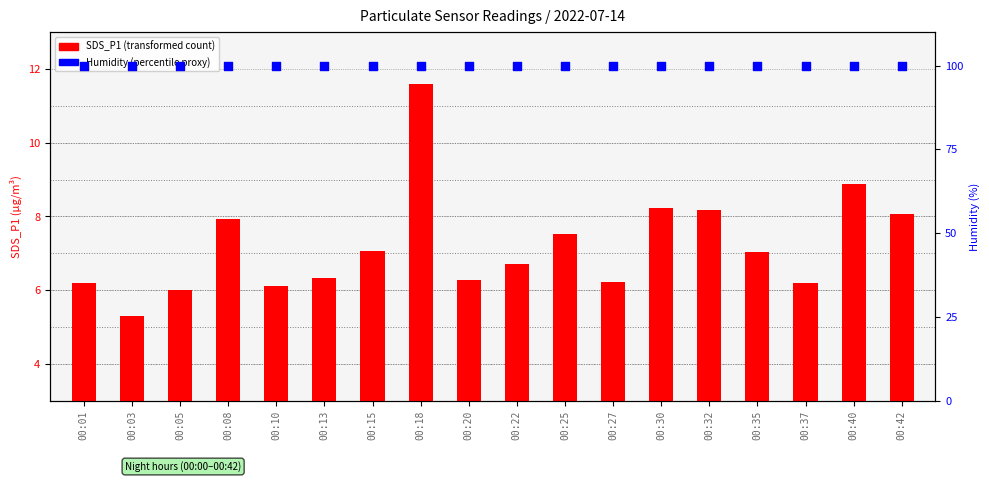

Which series has the widest spread of Y values?

SDS_P1